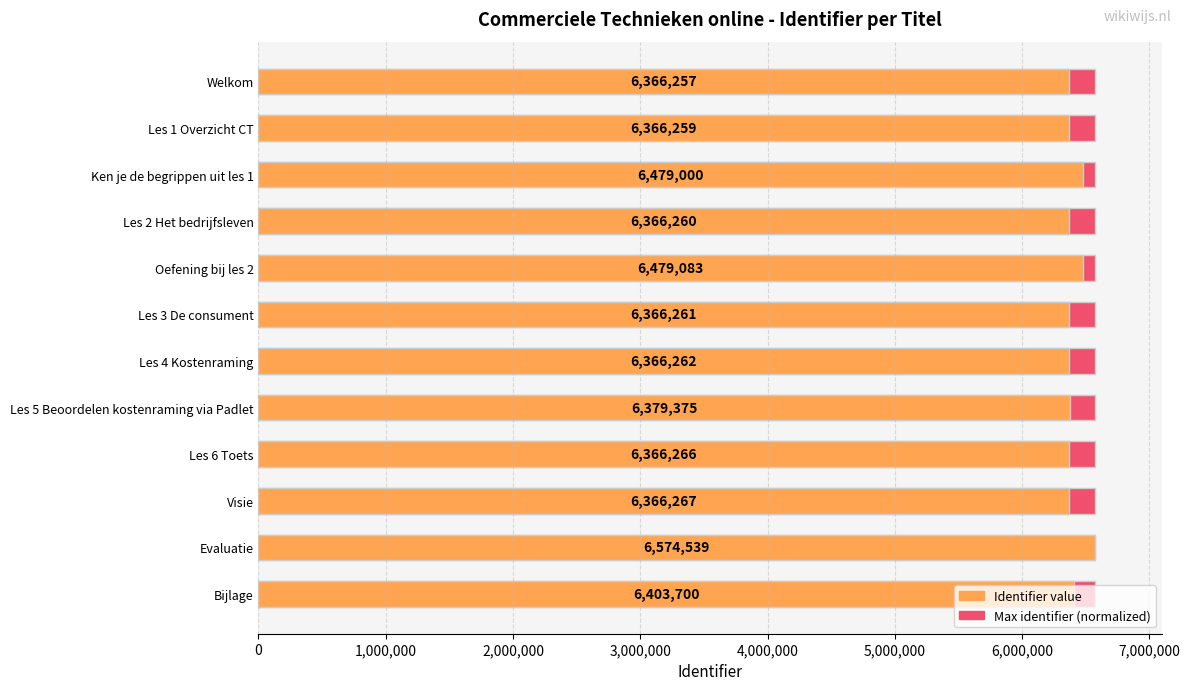

Reading left to right, what are all the values shown in this chart?

Maximum value (normalized): 0.6	0.6	0.6	0.6	0.6	0.6	0.6	0.6	0.6	0.6	0.6	0.6
Identifier: 6366257.0	6366259.0	6479000.0	6366260.0	6479083.0	6366261.0	6366262.0	6379375.0	6366266.0	6366267.0	6574539.0	6403700.0